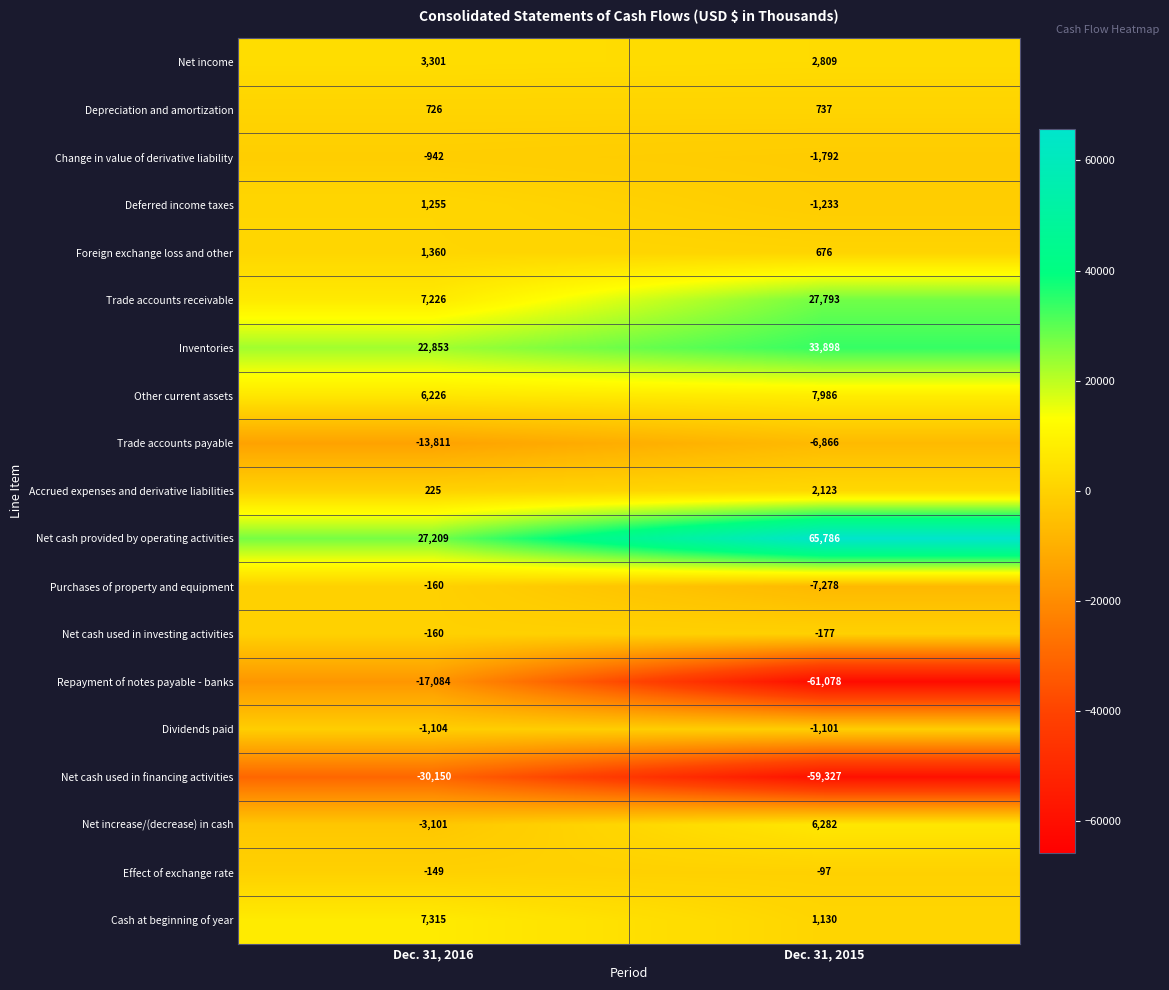

What is the difference between the maximum and minimum values in the Trade accounts payable series?

6945